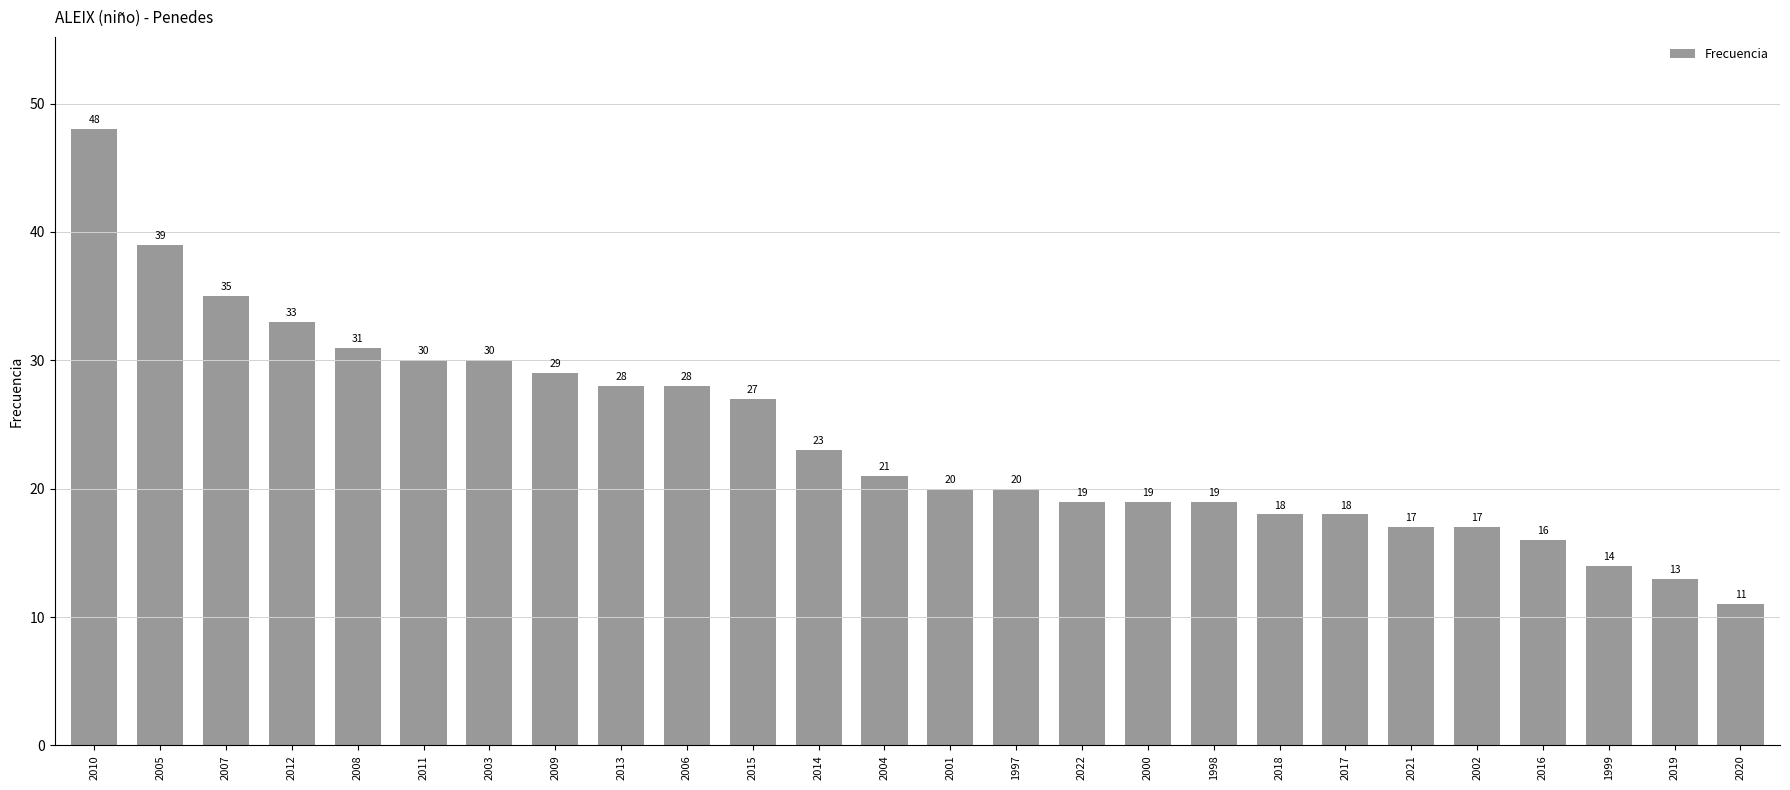

What is the difference between the values at 2018 and 2013?

10